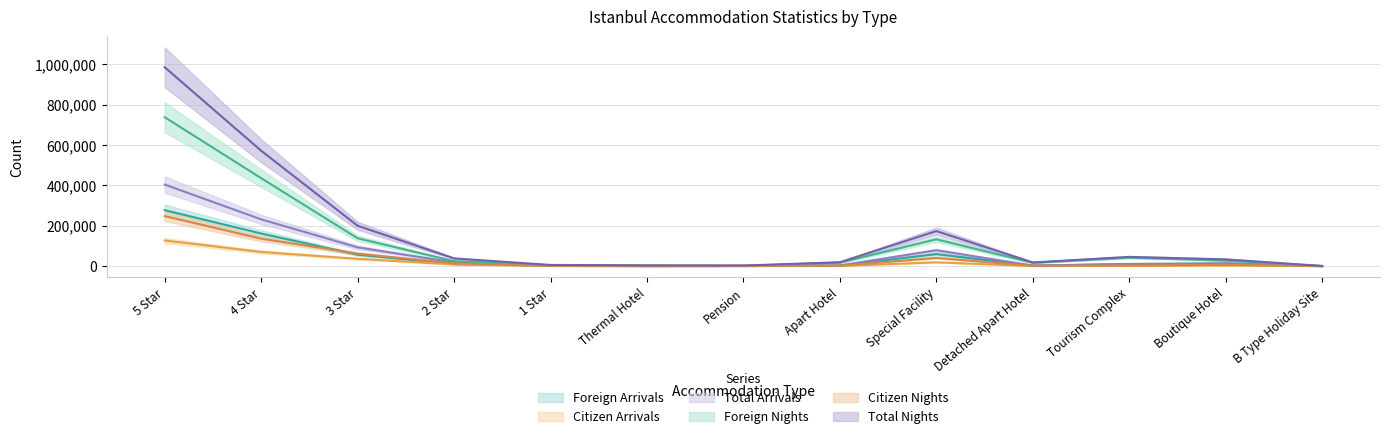

Reading left to right, transcribe all the data shown in this chart.

Foreign Arrivals: 277102	161437	56761	10228	1828	147	520	2827	59538	2431	9591	11256	145
Citizen Arrivals: 127033	70219	36130	8414	798	412	780	711	18904	414	1368	3236	250
Total Arrivals: 404135	231656	92891	18642	2626	559	1300	3538	78442	2845	10959	14492	395
Foreign Nights: 737613	435737	137952	24651	4380	2492	1360	17119	132960	16396	42146	27364	333
Citizen Nights: 247614	135918	62068	13574	1473	1224	1494	2082	40685	1703	3537	6133	516
Total Nights: 985227	571655	200020	38225	5853	3716	2854	19201	173645	18099	45683	33497	849